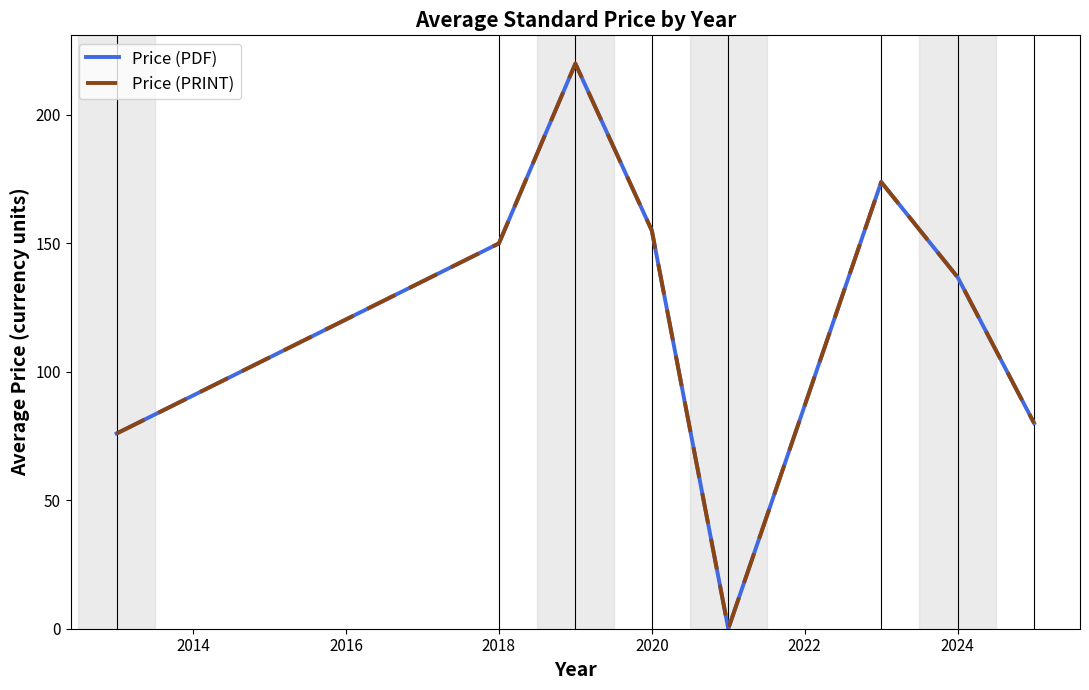

Does the chart display data point markers on the line(s)?

No